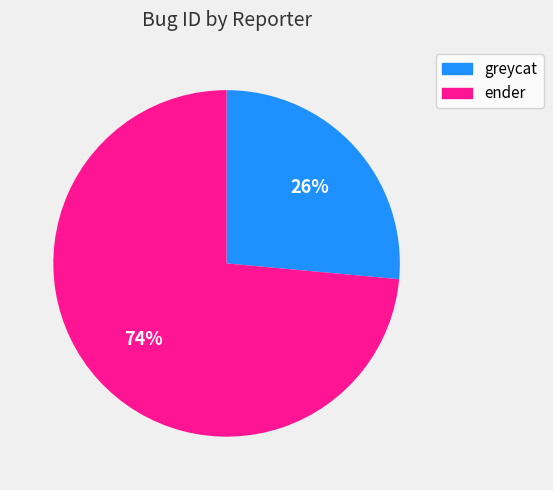

What is the largest slice in the pie chart?

ender